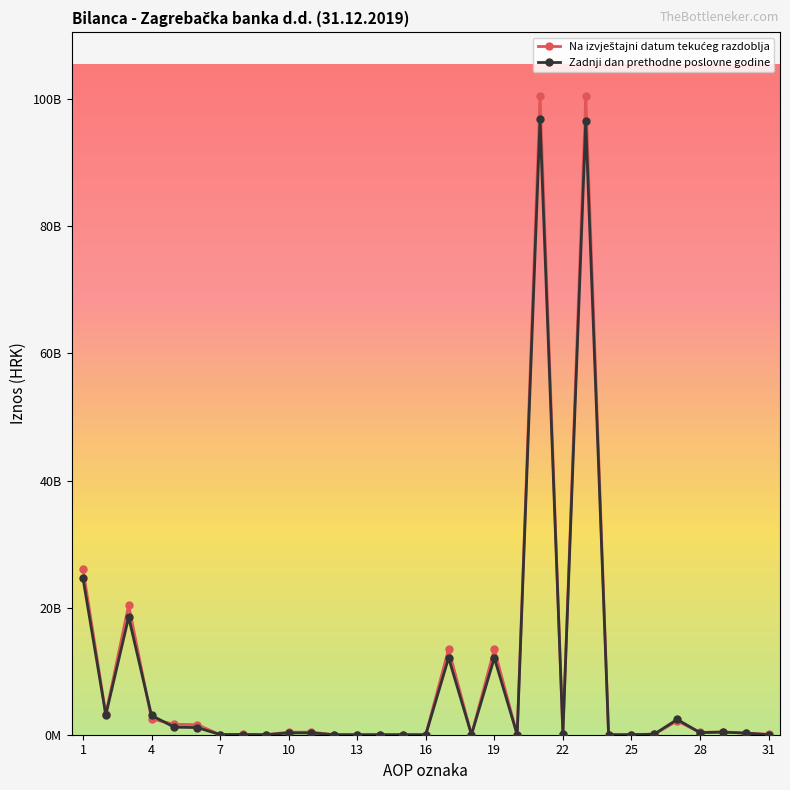

What is the maximum value shown in the chart?

100507206218